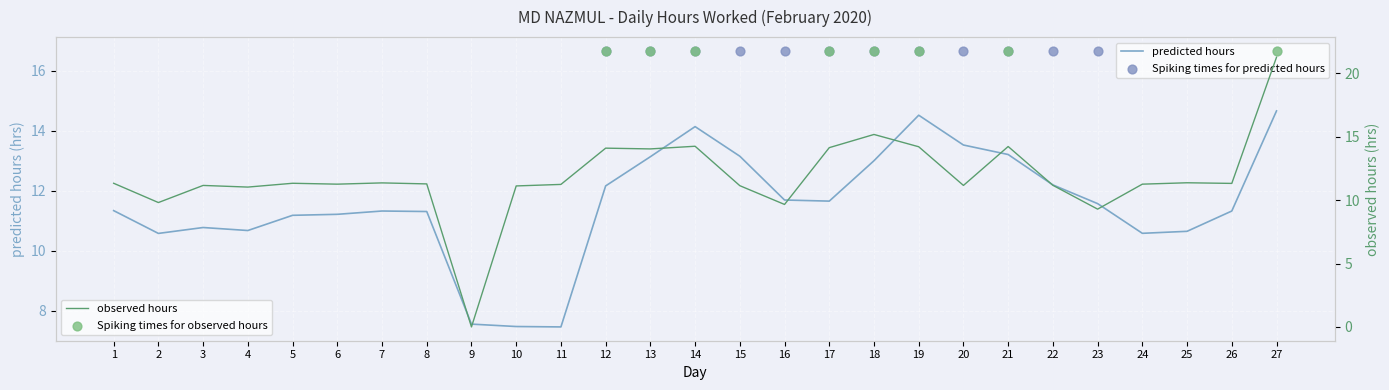

Between 9 and 27, which is larger?

27